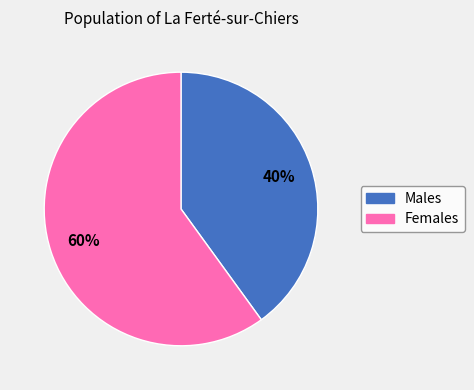

How many slices are in this pie chart?

2